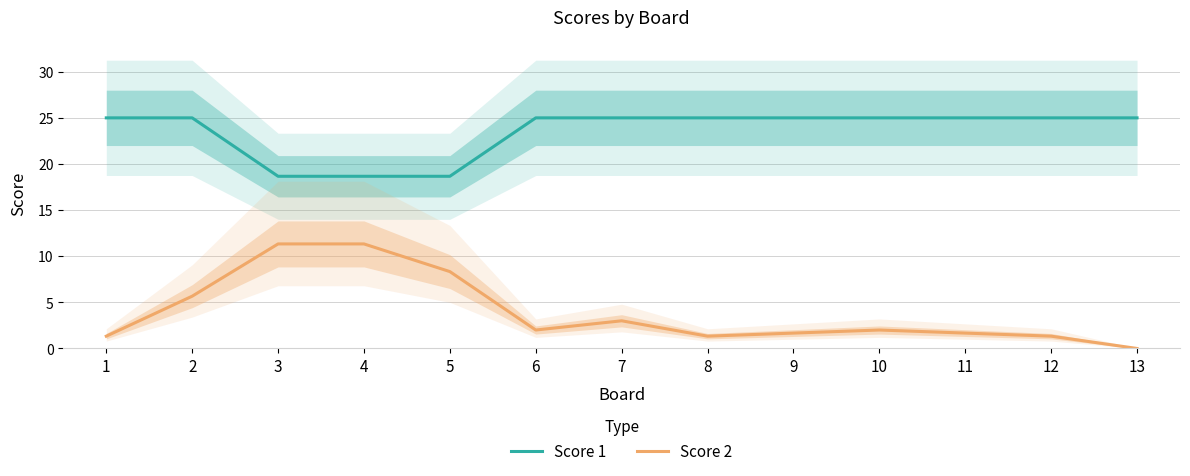

What is the difference between the second highest and minimum values in the Score 2 series?

11.3